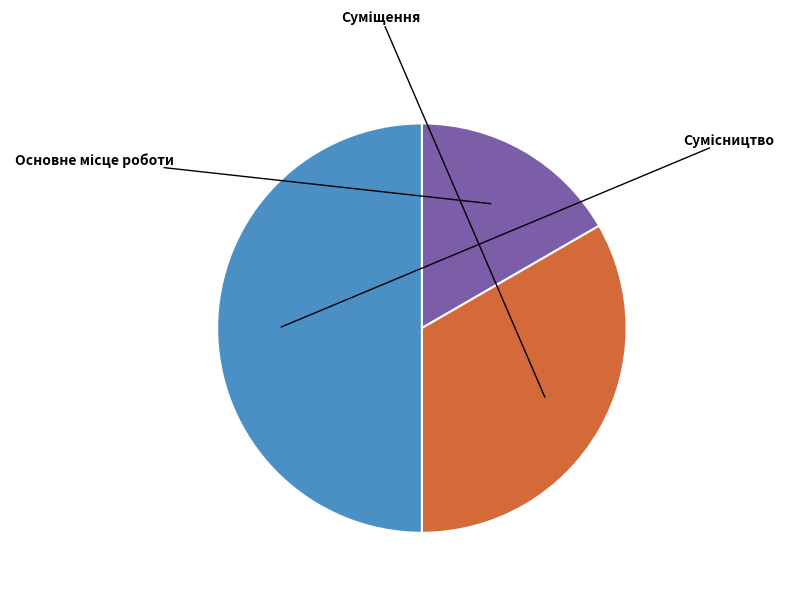

What is the smallest slice in the pie chart?

Основне місце роботи